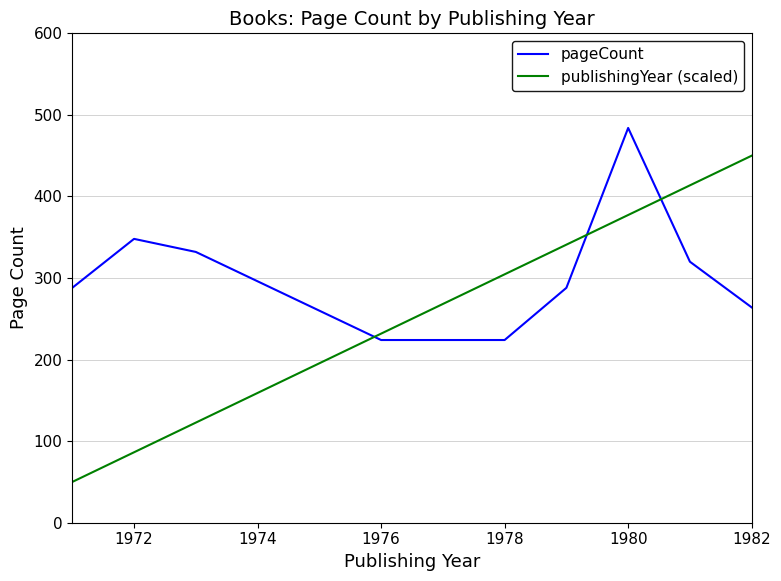

Which series has the largest total across all categories?

pageCount